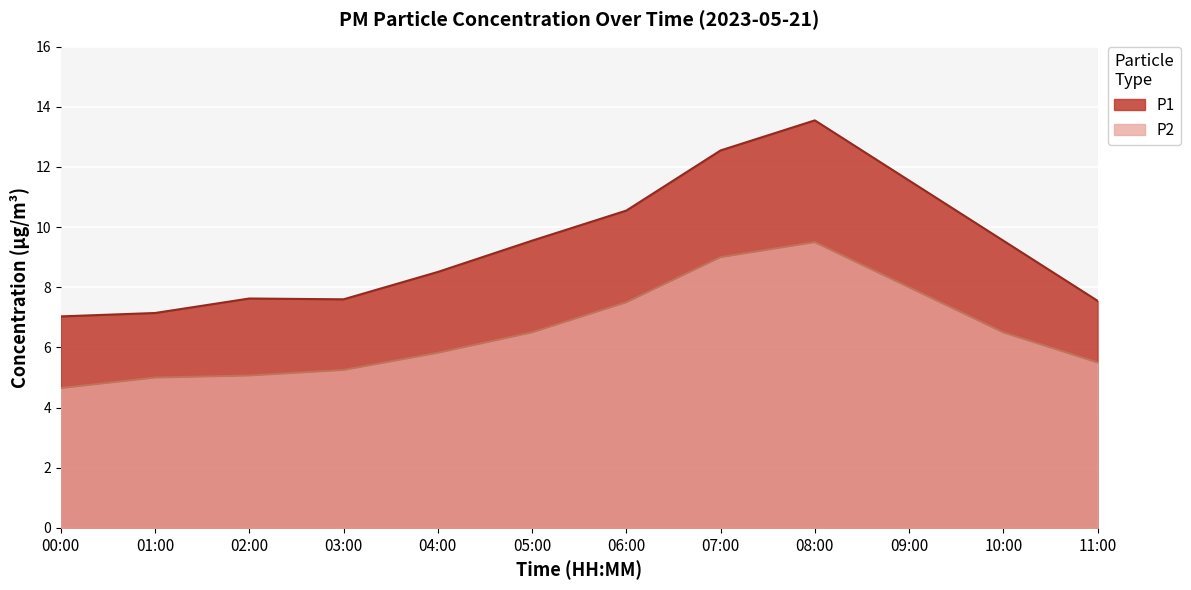

What is the difference between the highest and lowest values at 02:00?

2.6